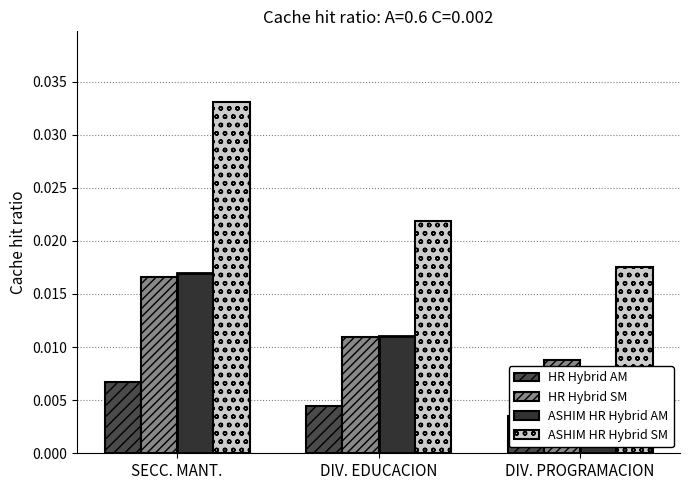

At which category is the sum across all series the highest?

SECC. MANT.